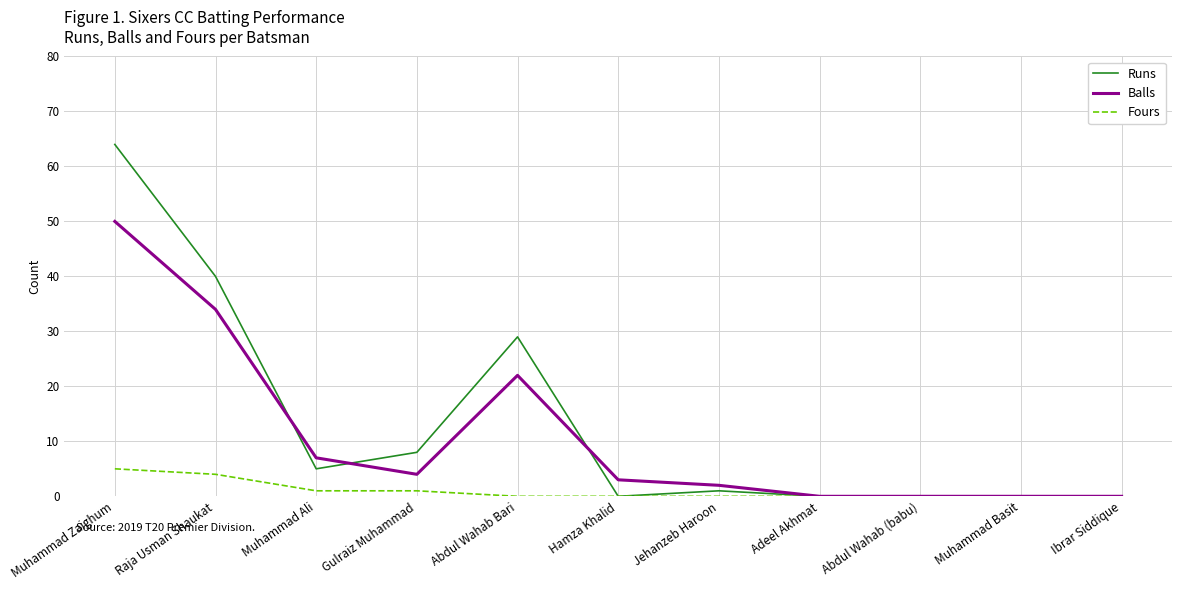

What is the greatest value displayed?

64